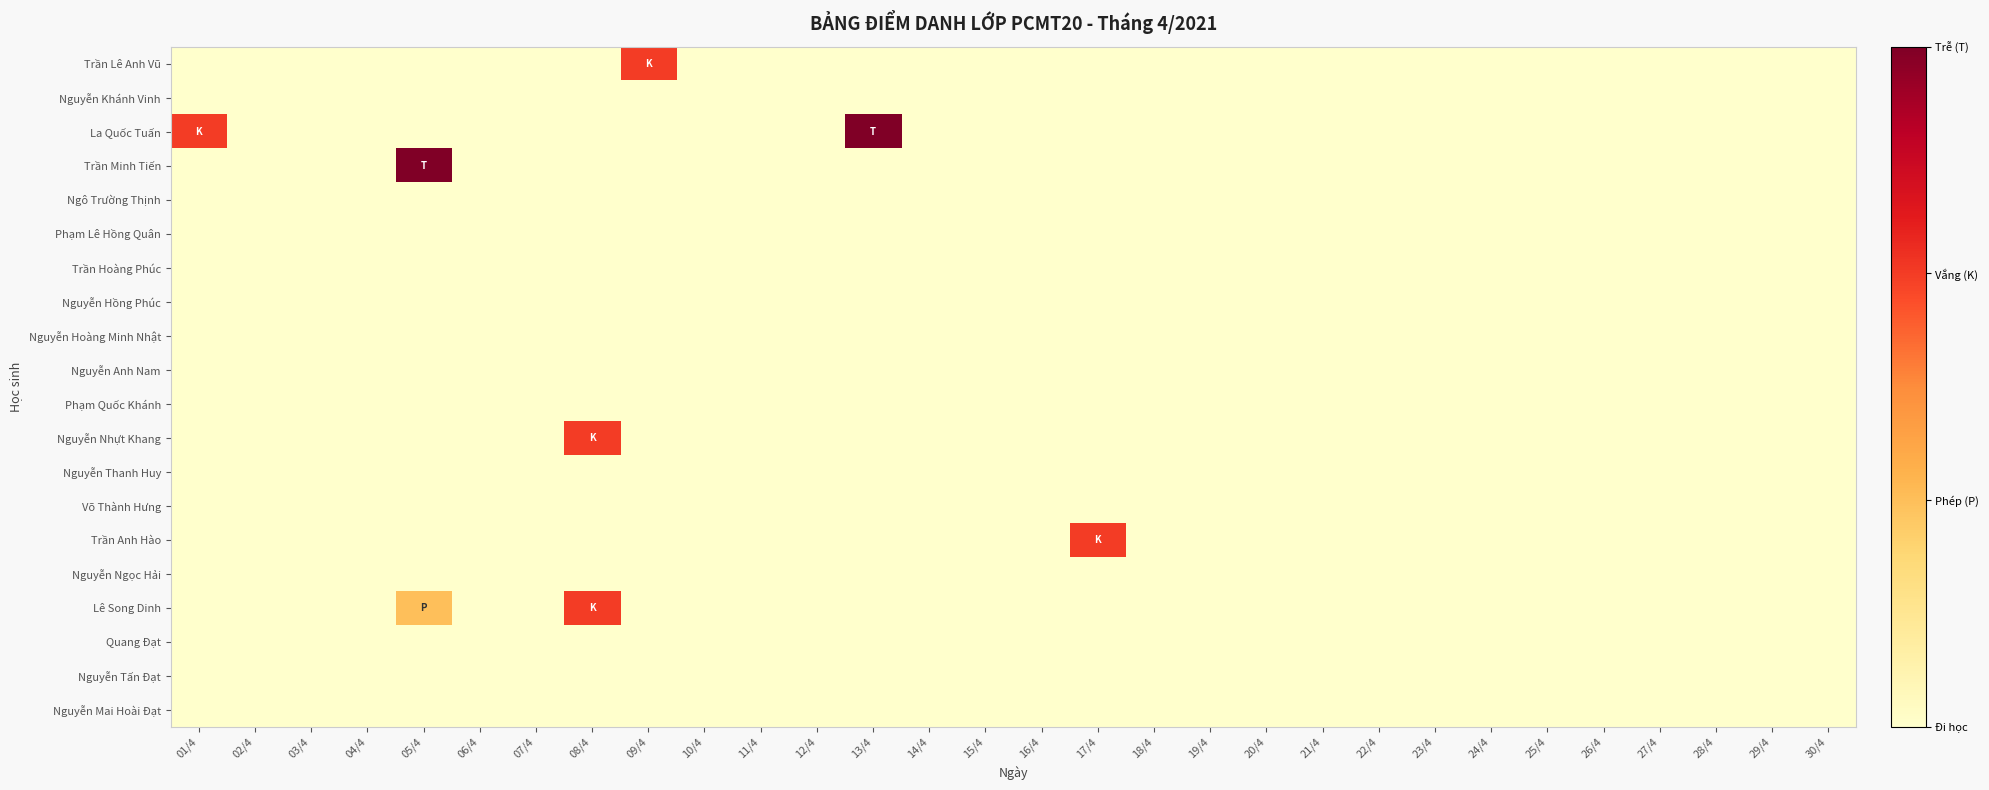

Reading left to right, extract all data points from this chart.

Nguyễn Mai Hoài Đạt: 01/4=0	02/4=0	03/4=0	04/4=0	05/4=0	06/4=0	07/4=0	08/4=0	09/4=0	10/4=0	11/4=0	12/4=0	13/4=0	14/4=0	15/4=0	16/4=0	17/4=0	18/4=0	19/4=0	20/4=0	21/4=0	22/4=0	23/4=0	24/4=0	25/4=0	26/4=0	27/4=0	28/4=0	29/4=0	30/4=0
Nguyễn Tấn Đạt: 01/4=0	02/4=0	03/4=0	04/4=0	05/4=0	06/4=0	07/4=0	08/4=0	09/4=0	10/4=0	11/4=0	12/4=0	13/4=0	14/4=0	15/4=0	16/4=0	17/4=0	18/4=0	19/4=0	20/4=0	21/4=0	22/4=0	23/4=0	24/4=0	25/4=0	26/4=0	27/4=0	28/4=0	29/4=0	30/4=0
Quang Đạt: 01/4=0	02/4=0	03/4=0	04/4=0	05/4=0	06/4=0	07/4=0	08/4=0	09/4=0	10/4=0	11/4=0	12/4=0	13/4=0	14/4=0	15/4=0	16/4=0	17/4=0	18/4=0	19/4=0	20/4=0	21/4=0	22/4=0	23/4=0	24/4=0	25/4=0	26/4=0	27/4=0	28/4=0	29/4=0	30/4=0
Lê Song Dinh: 01/4=0	02/4=0	03/4=0	04/4=0	05/4=1	06/4=0	07/4=0	08/4=2	09/4=0	10/4=0	11/4=0	12/4=0	13/4=0	14/4=0	15/4=0	16/4=0	17/4=0	18/4=0	19/4=0	20/4=0	21/4=0	22/4=0	23/4=0	24/4=0	25/4=0	26/4=0	27/4=0	28/4=0	29/4=0	30/4=0
Nguyễn Ngọc Hải: 01/4=0	02/4=0	03/4=0	04/4=0	05/4=0	06/4=0	07/4=0	08/4=0	09/4=0	10/4=0	11/4=0	12/4=0	13/4=0	14/4=0	15/4=0	16/4=0	17/4=0	18/4=0	19/4=0	20/4=0	21/4=0	22/4=0	23/4=0	24/4=0	25/4=0	26/4=0	27/4=0	28/4=0	29/4=0	30/4=0
Trần Anh Hào: 01/4=0	02/4=0	03/4=0	04/4=0	05/4=0	06/4=0	07/4=0	08/4=0	09/4=0	10/4=0	11/4=0	12/4=0	13/4=0	14/4=0	15/4=0	16/4=0	17/4=2	18/4=0	19/4=0	20/4=0	21/4=0	22/4=0	23/4=0	24/4=0	25/4=0	26/4=0	27/4=0	28/4=0	29/4=0	30/4=0
Võ Thành Hưng: 01/4=0	02/4=0	03/4=0	04/4=0	05/4=0	06/4=0	07/4=0	08/4=0	09/4=0	10/4=0	11/4=0	12/4=0	13/4=0	14/4=0	15/4=0	16/4=0	17/4=0	18/4=0	19/4=0	20/4=0	21/4=0	22/4=0	23/4=0	24/4=0	25/4=0	26/4=0	27/4=0	28/4=0	29/4=0	30/4=0
Nguyễn Thanh Huy: 01/4=0	02/4=0	03/4=0	04/4=0	05/4=0	06/4=0	07/4=0	08/4=0	09/4=0	10/4=0	11/4=0	12/4=0	13/4=0	14/4=0	15/4=0	16/4=0	17/4=0	18/4=0	19/4=0	20/4=0	21/4=0	22/4=0	23/4=0	24/4=0	25/4=0	26/4=0	27/4=0	28/4=0	29/4=0	30/4=0
Nguyễn Nhựt Khang: 01/4=0	02/4=0	03/4=0	04/4=0	05/4=0	06/4=0	07/4=0	08/4=2	09/4=0	10/4=0	11/4=0	12/4=0	13/4=0	14/4=0	15/4=0	16/4=0	17/4=0	18/4=0	19/4=0	20/4=0	21/4=0	22/4=0	23/4=0	24/4=0	25/4=0	26/4=0	27/4=0	28/4=0	29/4=0	30/4=0
Phạm Quốc Khánh: 01/4=0	02/4=0	03/4=0	04/4=0	05/4=0	06/4=0	07/4=0	08/4=0	09/4=0	10/4=0	11/4=0	12/4=0	13/4=0	14/4=0	15/4=0	16/4=0	17/4=0	18/4=0	19/4=0	20/4=0	21/4=0	22/4=0	23/4=0	24/4=0	25/4=0	26/4=0	27/4=0	28/4=0	29/4=0	30/4=0
Nguyễn Anh Nam: 01/4=0	02/4=0	03/4=0	04/4=0	05/4=0	06/4=0	07/4=0	08/4=0	09/4=0	10/4=0	11/4=0	12/4=0	13/4=0	14/4=0	15/4=0	16/4=0	17/4=0	18/4=0	19/4=0	20/4=0	21/4=0	22/4=0	23/4=0	24/4=0	25/4=0	26/4=0	27/4=0	28/4=0	29/4=0	30/4=0
Nguyễn Hoàng Minh Nhật: 01/4=0	02/4=0	03/4=0	04/4=0	05/4=0	06/4=0	07/4=0	08/4=0	09/4=0	10/4=0	11/4=0	12/4=0	13/4=0	14/4=0	15/4=0	16/4=0	17/4=0	18/4=0	19/4=0	20/4=0	21/4=0	22/4=0	23/4=0	24/4=0	25/4=0	26/4=0	27/4=0	28/4=0	29/4=0	30/4=0
Nguyễn Hồng Phúc: 01/4=0	02/4=0	03/4=0	04/4=0	05/4=0	06/4=0	07/4=0	08/4=0	09/4=0	10/4=0	11/4=0	12/4=0	13/4=0	14/4=0	15/4=0	16/4=0	17/4=0	18/4=0	19/4=0	20/4=0	21/4=0	22/4=0	23/4=0	24/4=0	25/4=0	26/4=0	27/4=0	28/4=0	29/4=0	30/4=0
Trần Hoàng Phúc: 01/4=0	02/4=0	03/4=0	04/4=0	05/4=0	06/4=0	07/4=0	08/4=0	09/4=0	10/4=0	11/4=0	12/4=0	13/4=0	14/4=0	15/4=0	16/4=0	17/4=0	18/4=0	19/4=0	20/4=0	21/4=0	22/4=0	23/4=0	24/4=0	25/4=0	26/4=0	27/4=0	28/4=0	29/4=0	30/4=0
Phạm Lê Hồng Quân: 01/4=0	02/4=0	03/4=0	04/4=0	05/4=0	06/4=0	07/4=0	08/4=0	09/4=0	10/4=0	11/4=0	12/4=0	13/4=0	14/4=0	15/4=0	16/4=0	17/4=0	18/4=0	19/4=0	20/4=0	21/4=0	22/4=0	23/4=0	24/4=0	25/4=0	26/4=0	27/4=0	28/4=0	29/4=0	30/4=0
Ngô Trường Thịnh: 01/4=0	02/4=0	03/4=0	04/4=0	05/4=0	06/4=0	07/4=0	08/4=0	09/4=0	10/4=0	11/4=0	12/4=0	13/4=0	14/4=0	15/4=0	16/4=0	17/4=0	18/4=0	19/4=0	20/4=0	21/4=0	22/4=0	23/4=0	24/4=0	25/4=0	26/4=0	27/4=0	28/4=0	29/4=0	30/4=0
Trần Minh Tiến: 01/4=0	02/4=0	03/4=0	04/4=0	05/4=3	06/4=0	07/4=0	08/4=0	09/4=0	10/4=0	11/4=0	12/4=0	13/4=0	14/4=0	15/4=0	16/4=0	17/4=0	18/4=0	19/4=0	20/4=0	21/4=0	22/4=0	23/4=0	24/4=0	25/4=0	26/4=0	27/4=0	28/4=0	29/4=0	30/4=0
La Quốc Tuấn: 01/4=2	02/4=0	03/4=0	04/4=0	05/4=0	06/4=0	07/4=0	08/4=0	09/4=0	10/4=0	11/4=0	12/4=0	13/4=3	14/4=0	15/4=0	16/4=0	17/4=0	18/4=0	19/4=0	20/4=0	21/4=0	22/4=0	23/4=0	24/4=0	25/4=0	26/4=0	27/4=0	28/4=0	29/4=0	30/4=0
Nguyễn Khánh Vinh: 01/4=0	02/4=0	03/4=0	04/4=0	05/4=0	06/4=0	07/4=0	08/4=0	09/4=0	10/4=0	11/4=0	12/4=0	13/4=0	14/4=0	15/4=0	16/4=0	17/4=0	18/4=0	19/4=0	20/4=0	21/4=0	22/4=0	23/4=0	24/4=0	25/4=0	26/4=0	27/4=0	28/4=0	29/4=0	30/4=0
Trần Lê Anh Vũ: 01/4=0	02/4=0	03/4=0	04/4=0	05/4=0	06/4=0	07/4=0	08/4=0	09/4=2	10/4=0	11/4=0	12/4=0	13/4=0	14/4=0	15/4=0	16/4=0	17/4=0	18/4=0	19/4=0	20/4=0	21/4=0	22/4=0	23/4=0	24/4=0	25/4=0	26/4=0	27/4=0	28/4=0	29/4=0	30/4=0